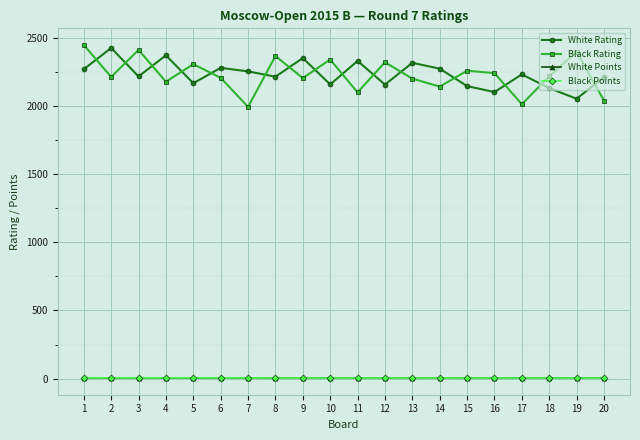

What is the spread (max minus min) of values at 15?

2258.0